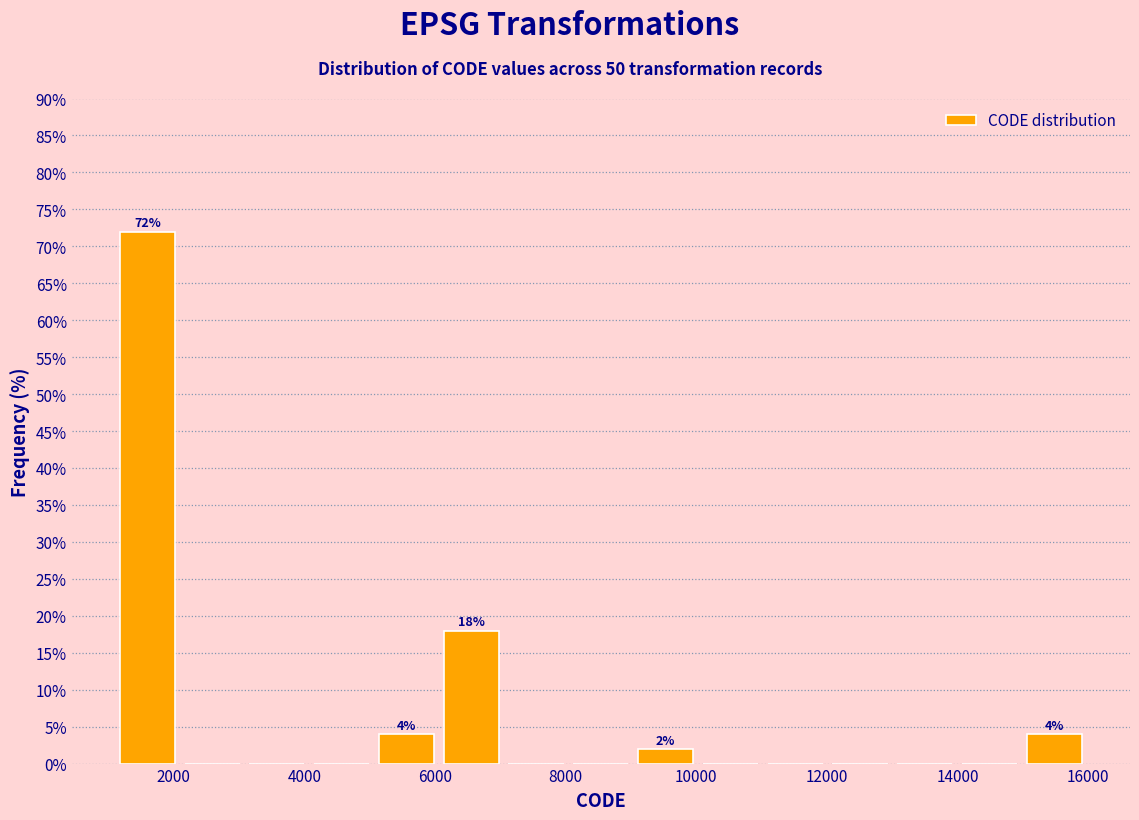

Over which range of the x-axis is the bar tallest?

1200 to 2000